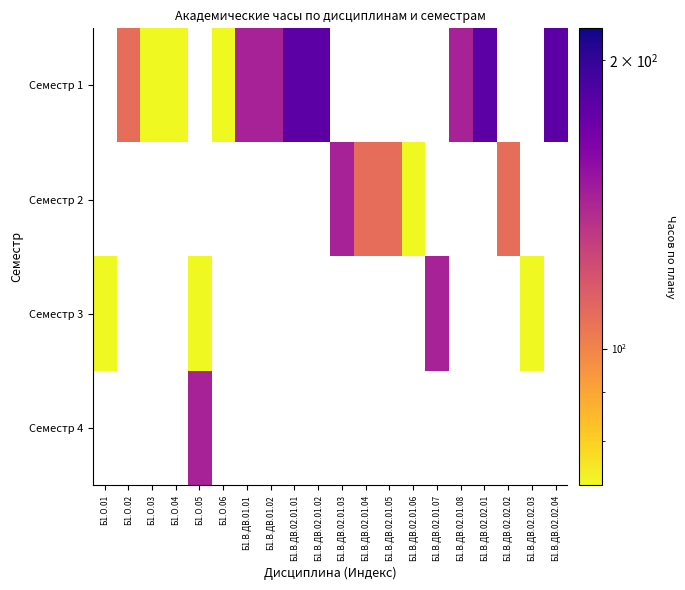

At which category does the chart reach its peak across all series?

Б1.В.ДВ.02.01.01